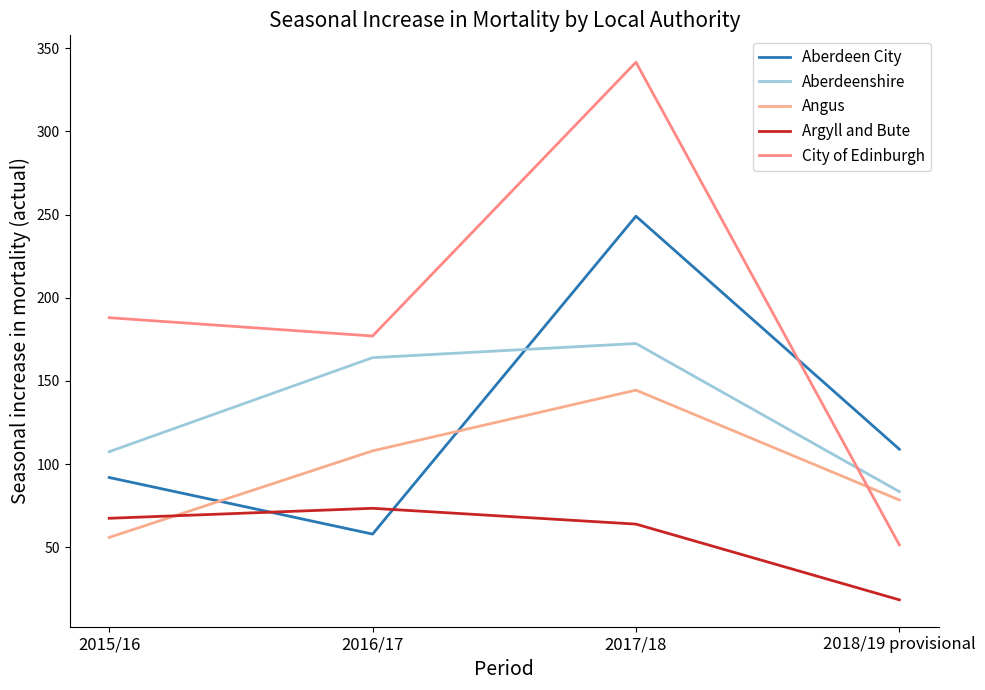

What is the sum of all Aberdeen City values?

508.0